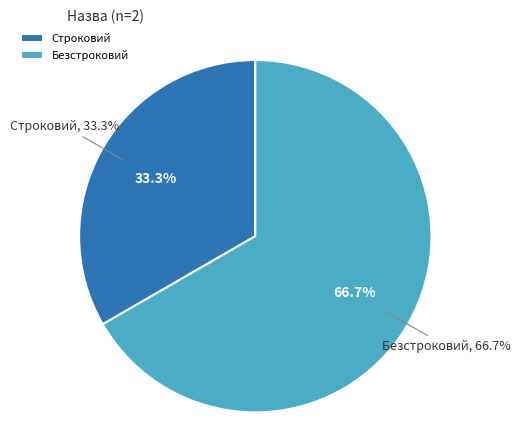

How many slices are in this pie chart?

2